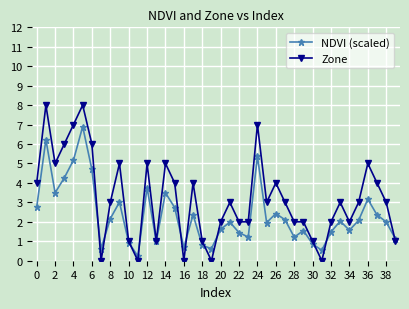

Is this an area chart (filled region under the line)?

No